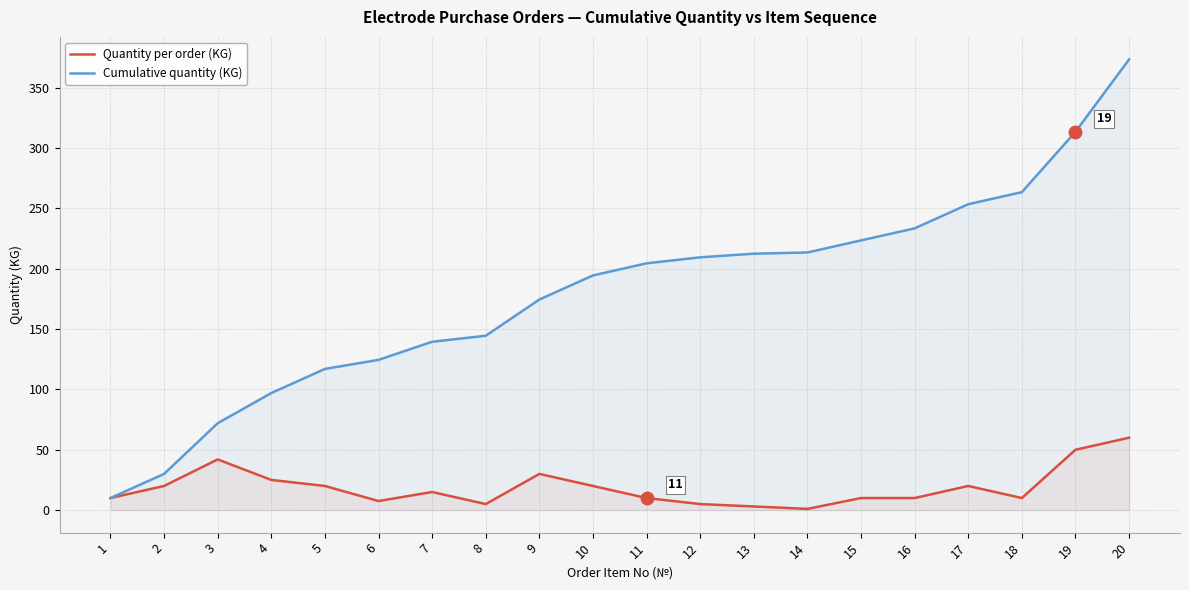

Does the chart display data point markers on the line(s)?

No